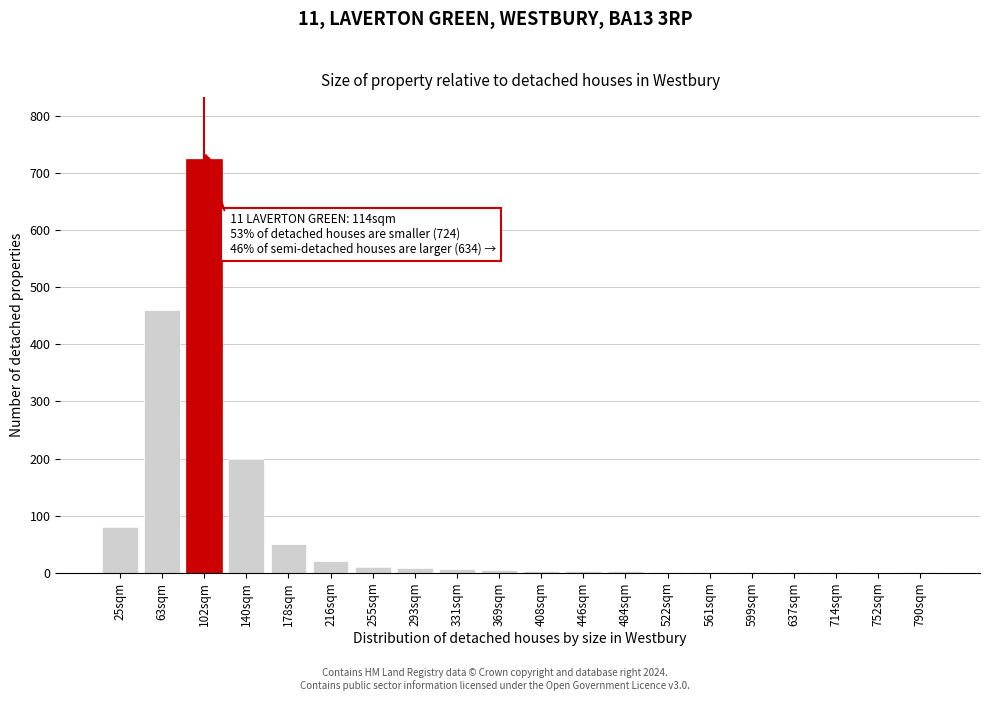

At which category does the chart reach its peak across all series?

102sqm